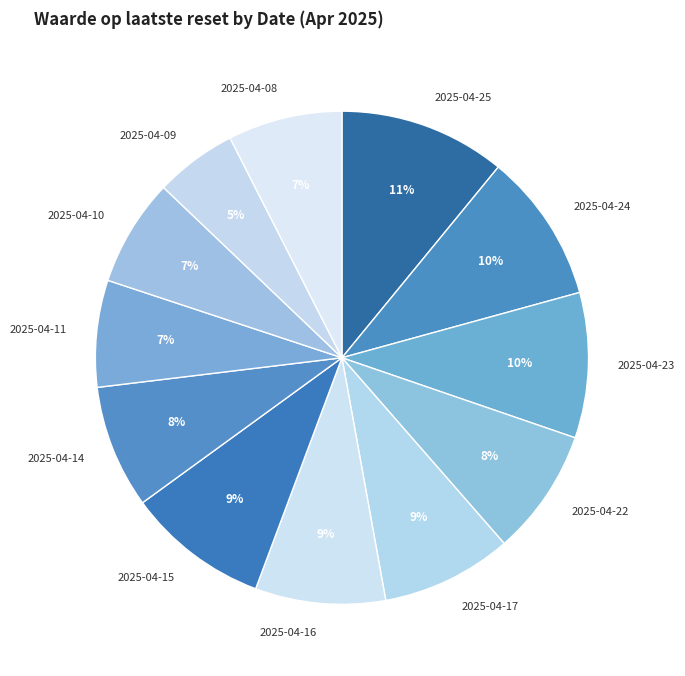

What percentage is the 2025-04-15 slice, to the nearest percent?

9%